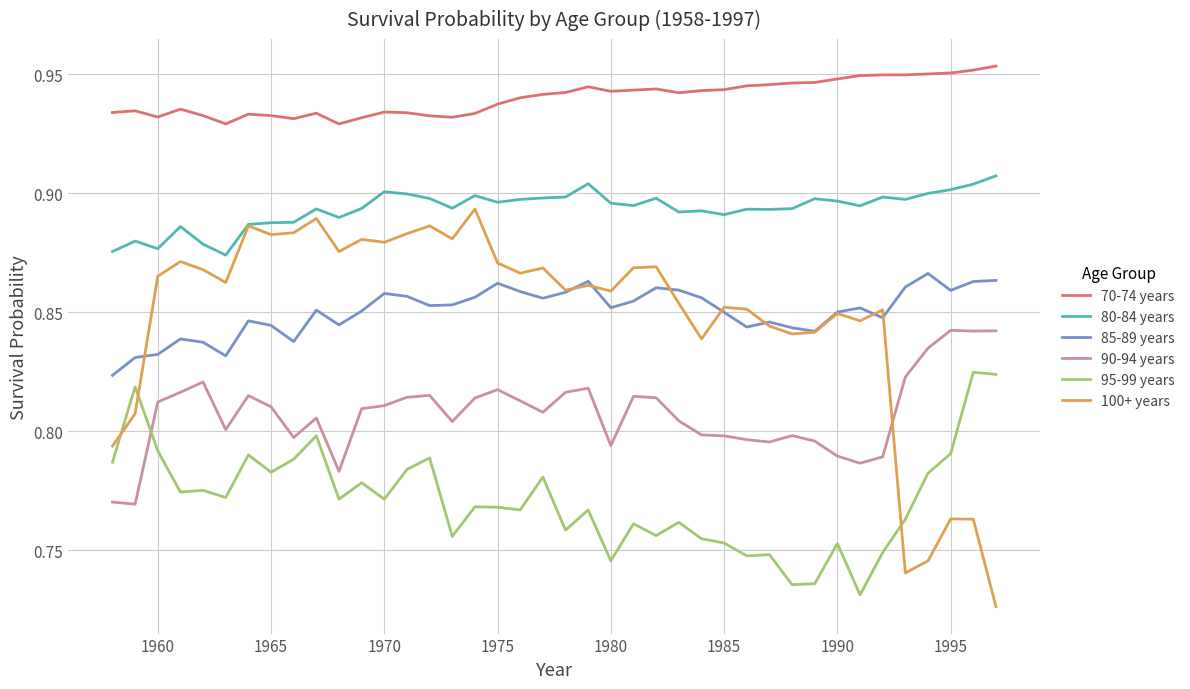

Which series has the largest total across all categories?

70-74 years